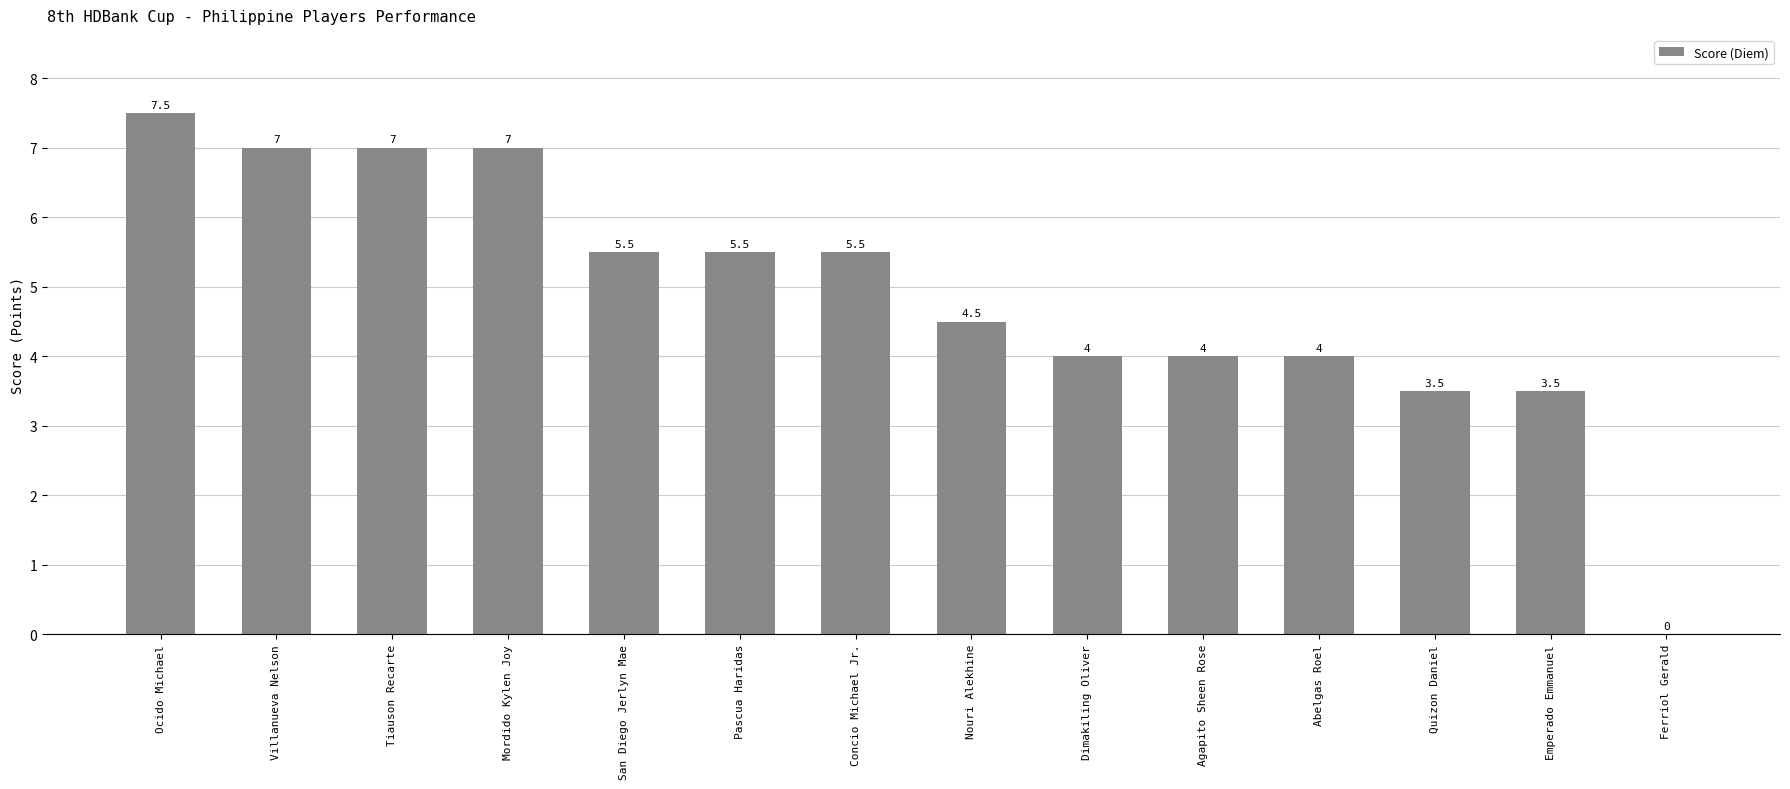

What is the greatest value displayed?

7.5